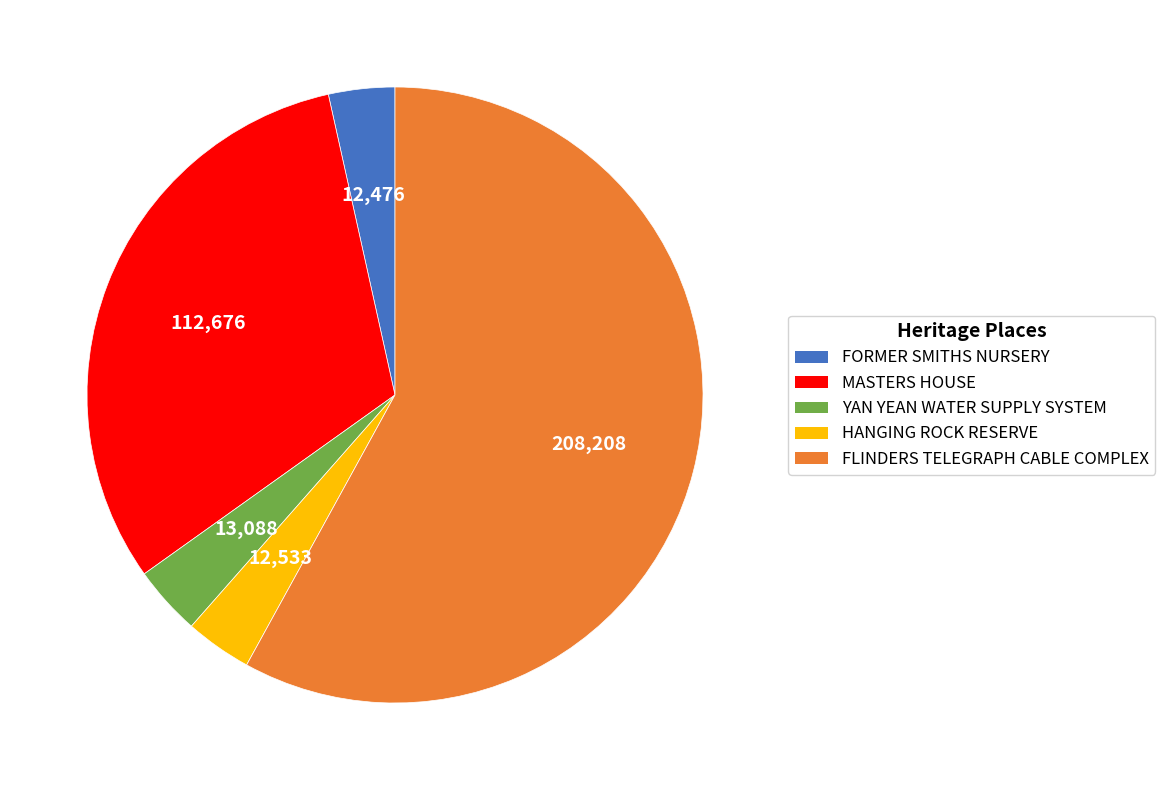

Is there a majority slice in this chart?

Yes